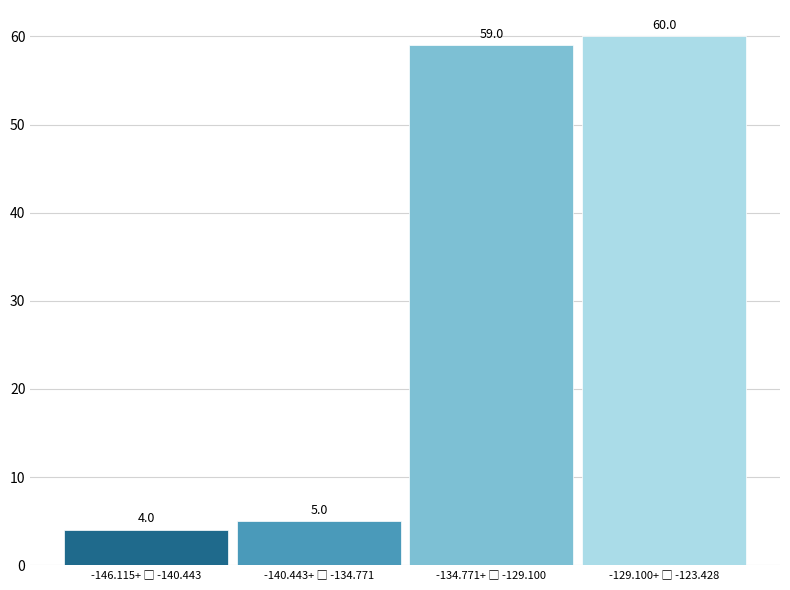

Reading left to right, list all the values displayed in this chart.

4	5	59	60